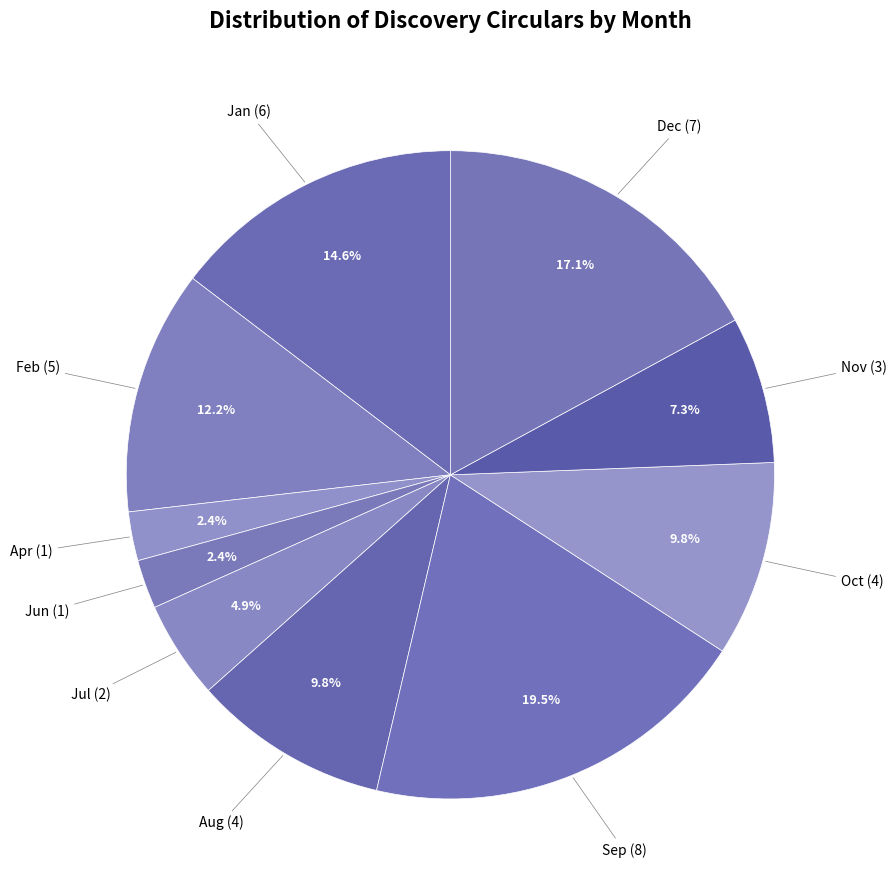

How many segments does this pie chart have?

10